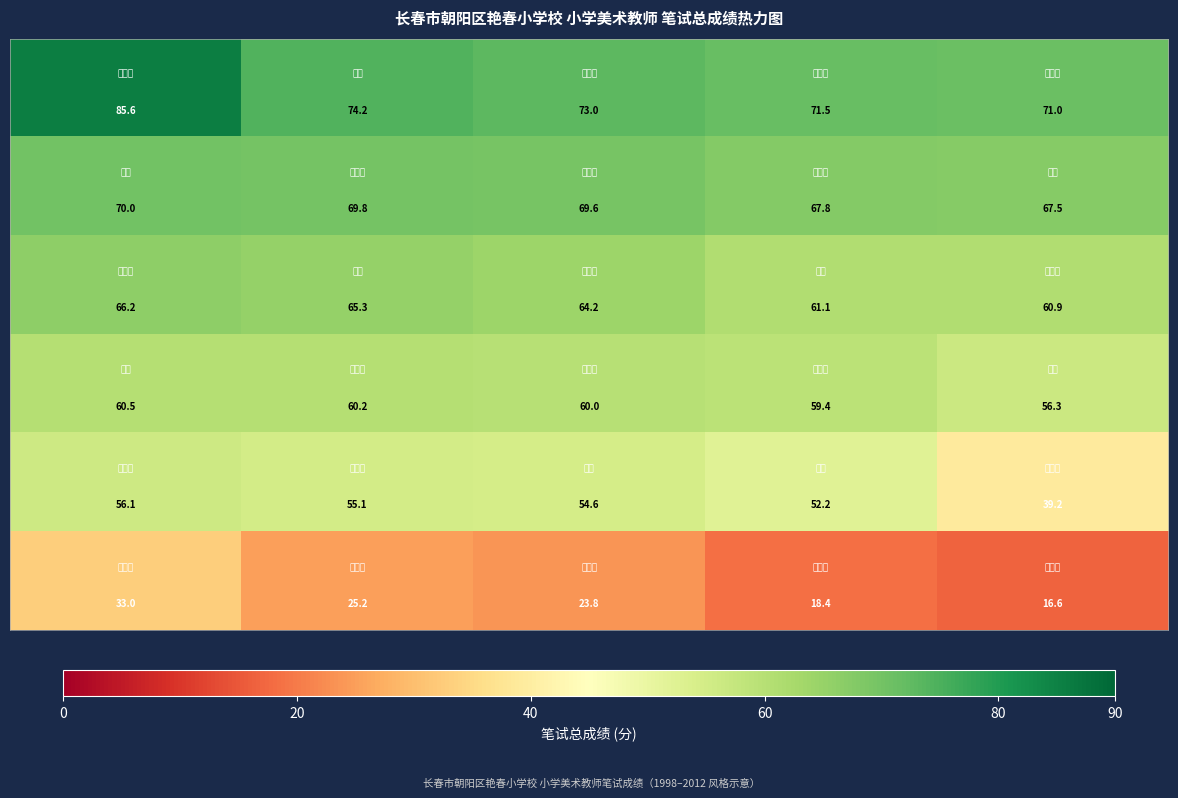

What is the minimum value shown in the chart?

16.6